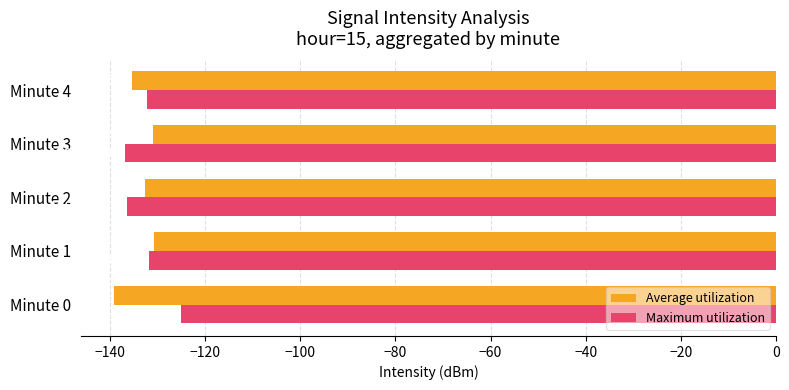

What is the sum of all Maximum utilization values?

-662.0